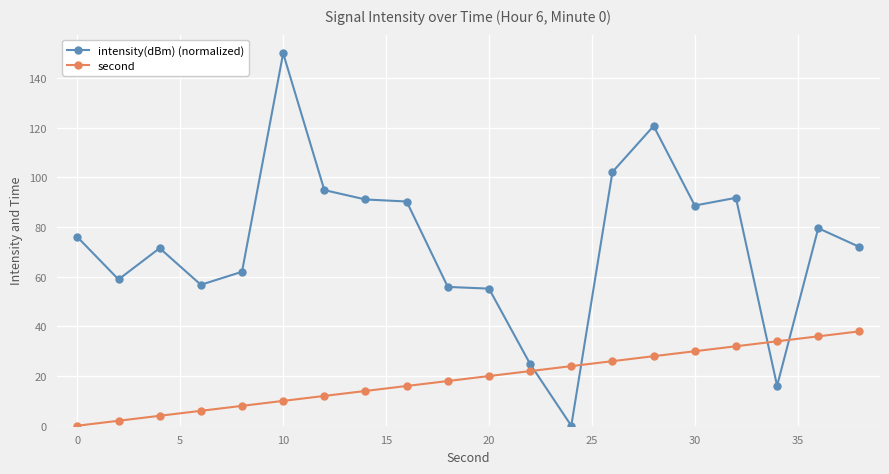

At how many categories does at least one series exceed 61?

13